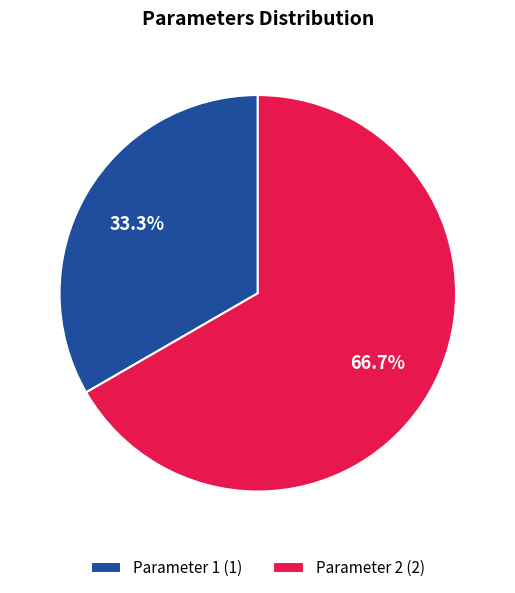

Which category has the biggest portion of the pie?

Parameter 2